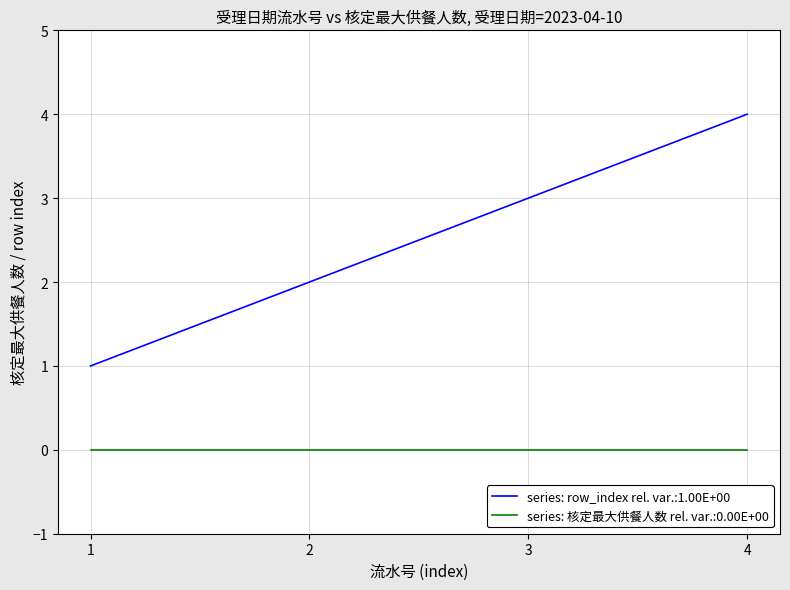

Rank the series at 1 from highest to lowest value.

series: row_index rel. var.:1.00E+00, series: 核定最大供餐人数 rel. var.:0.00E+00